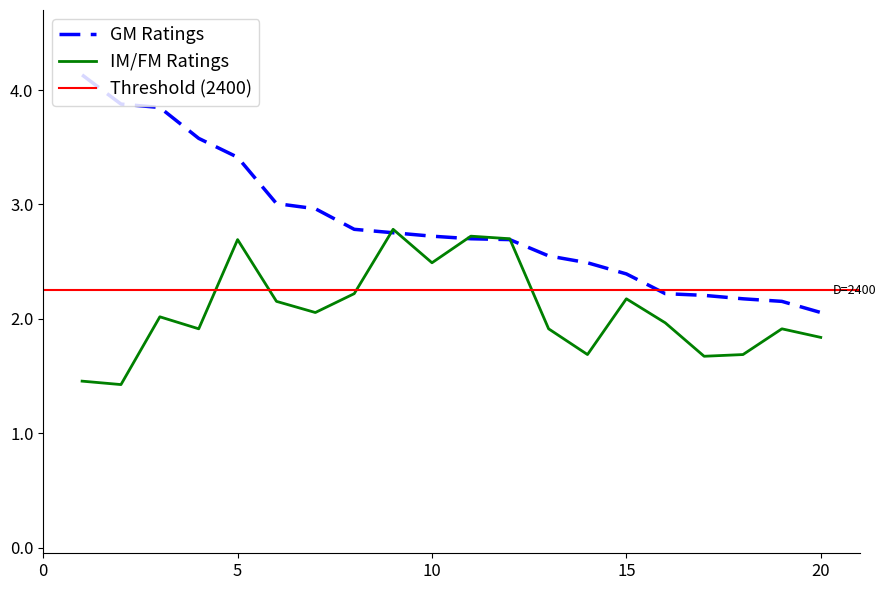

At 7, list the series in order from smallest to largest.

Rating (IM/FM), Rating (GM)